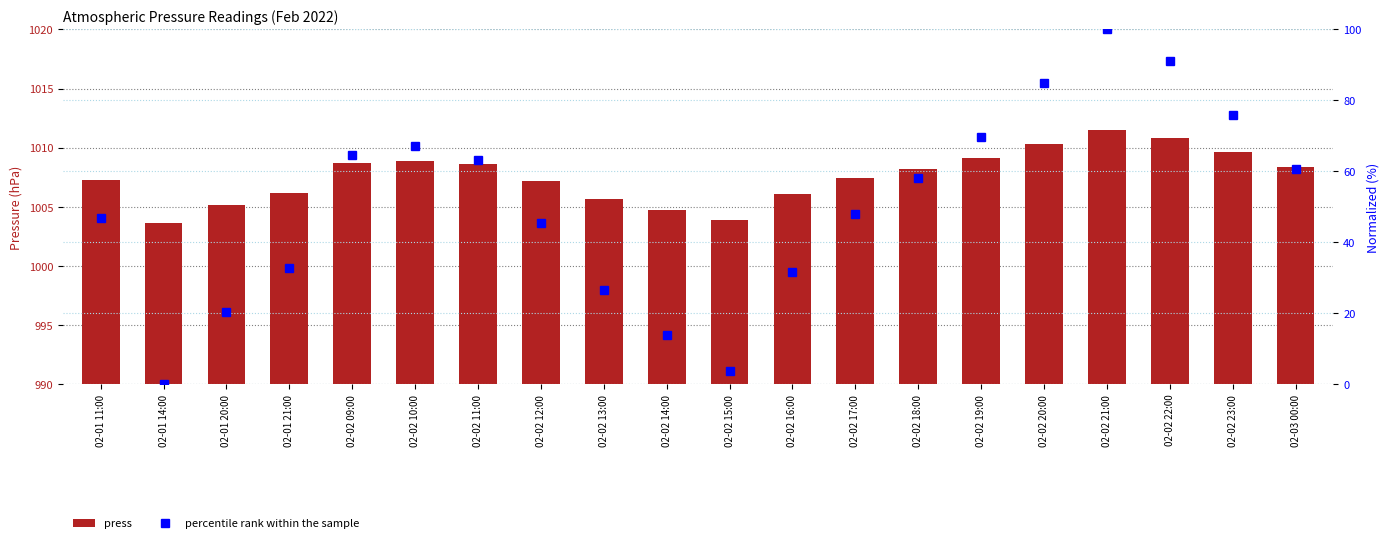

What is the difference between the highest and lowest values at 02-02 21:00?

911.5